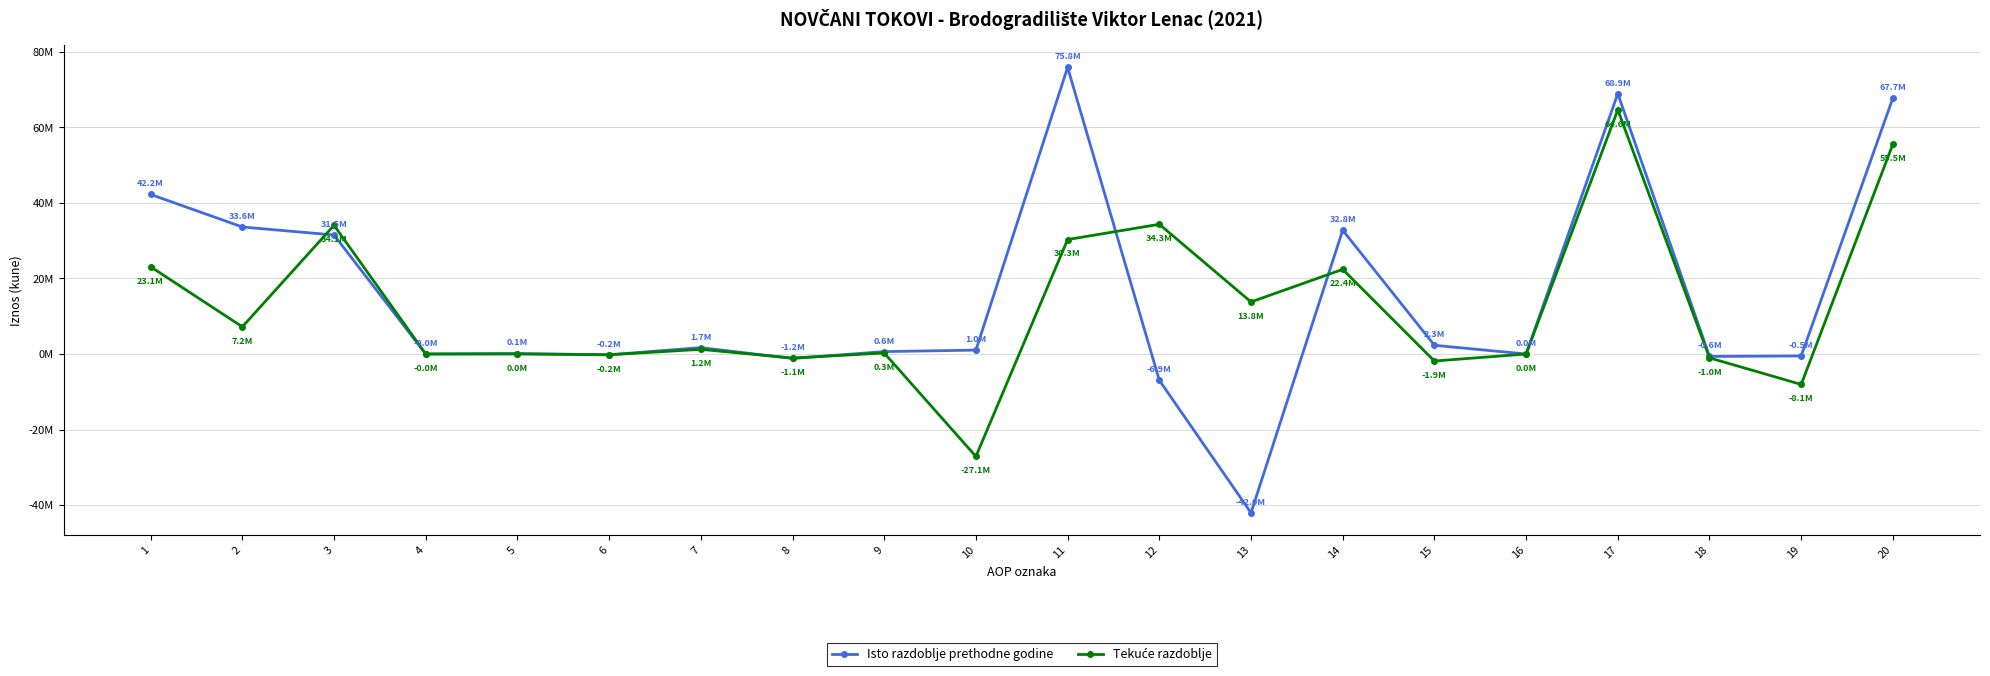

The Isto razdoblje prethodne godine series shows 22725210 at 2. True or false?

False